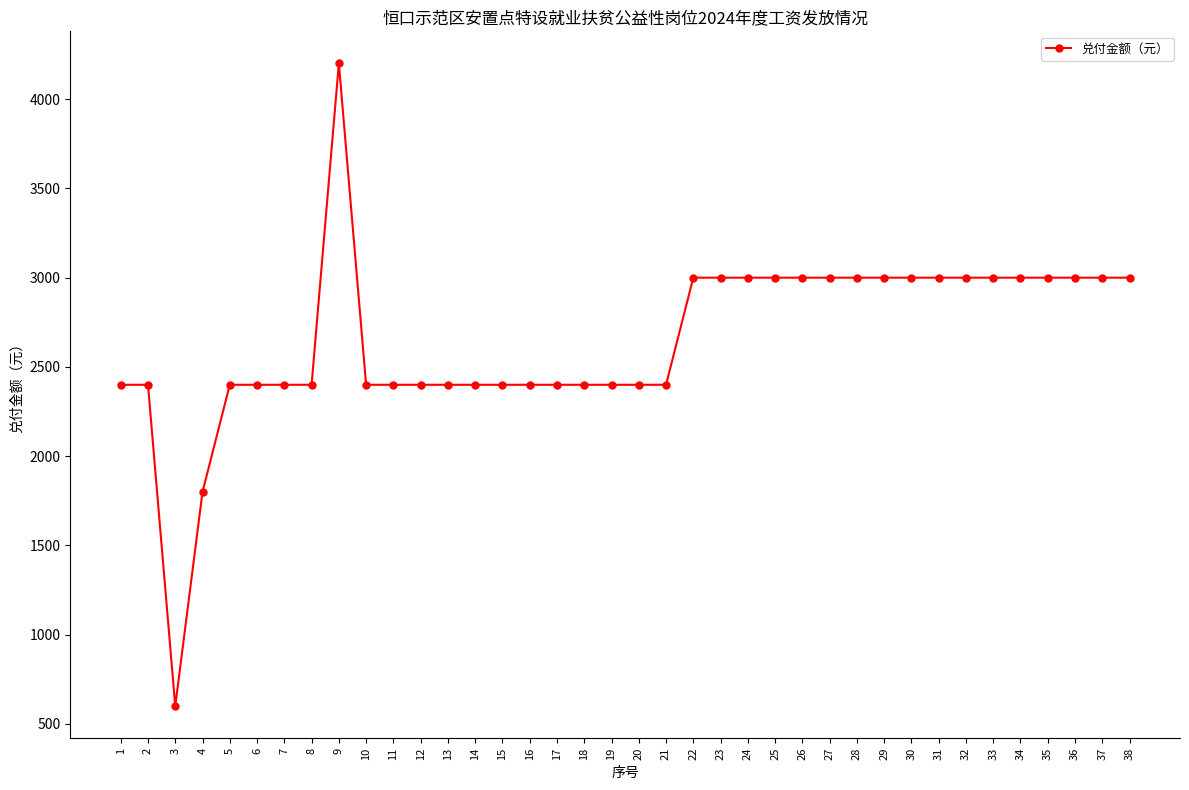

Is it true that the value at 6 is 3967?

False